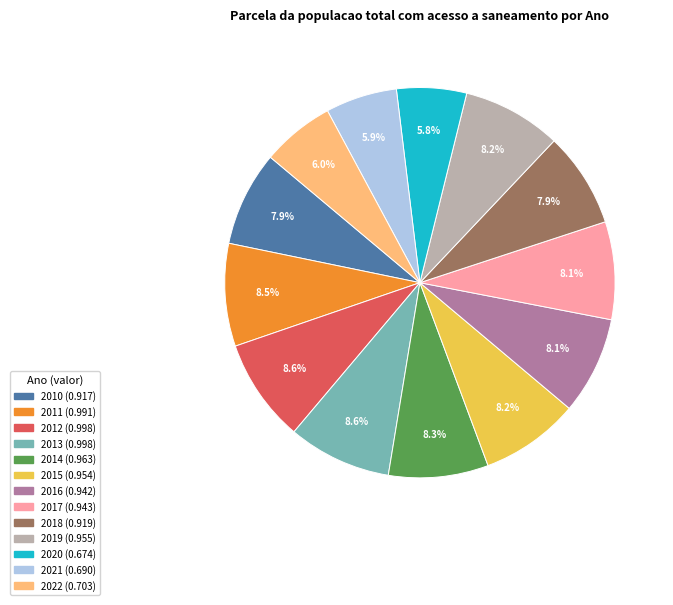

What percentage is the 2013 slice, to the nearest percent?

9%